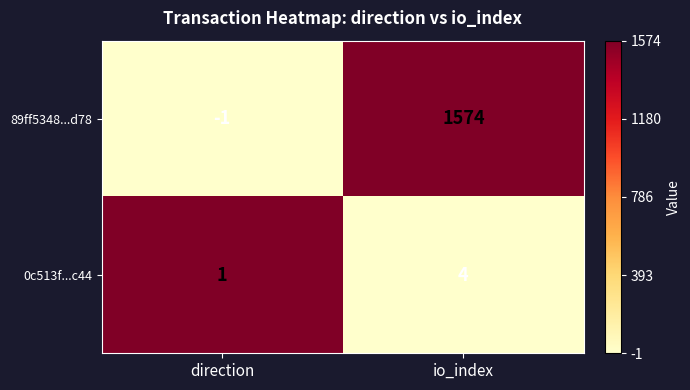

What is the difference between the highest and lowest values at direction?

2